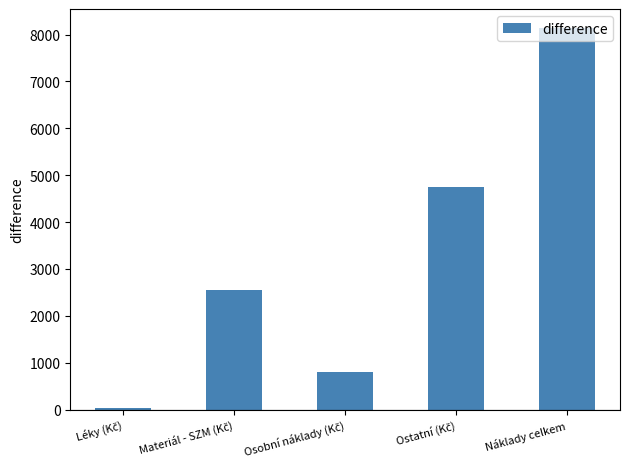

Which label corresponds to the largest value in the chart?

Náklady celkem